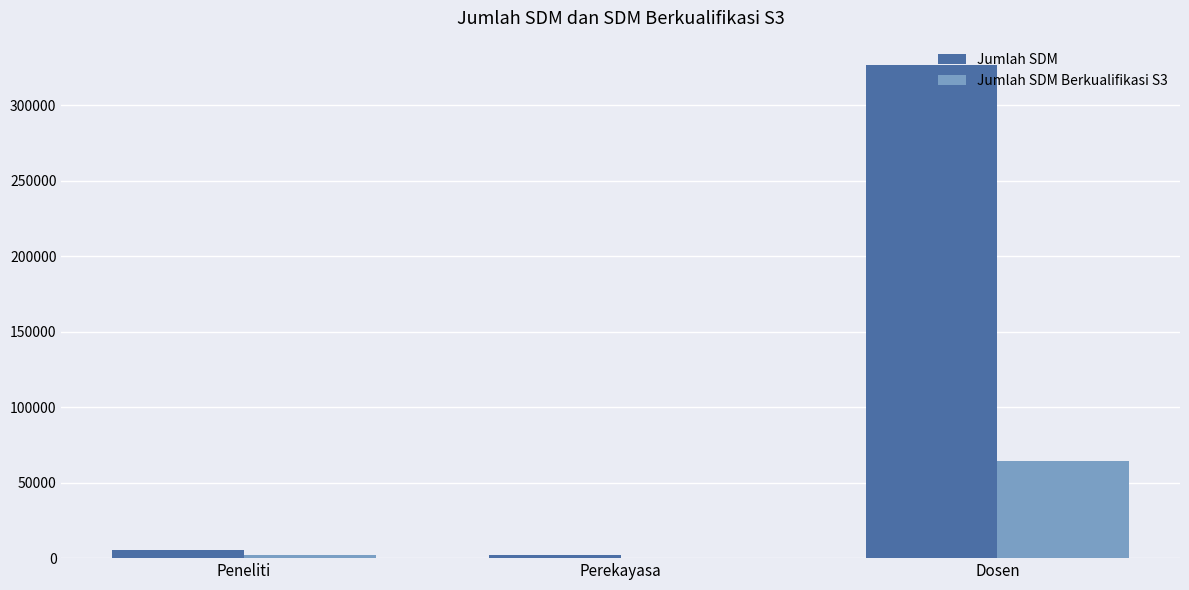

What are all the series names shown in the legend?

Jumlah SDM, Jumlah SDM Berkualifikasi S3